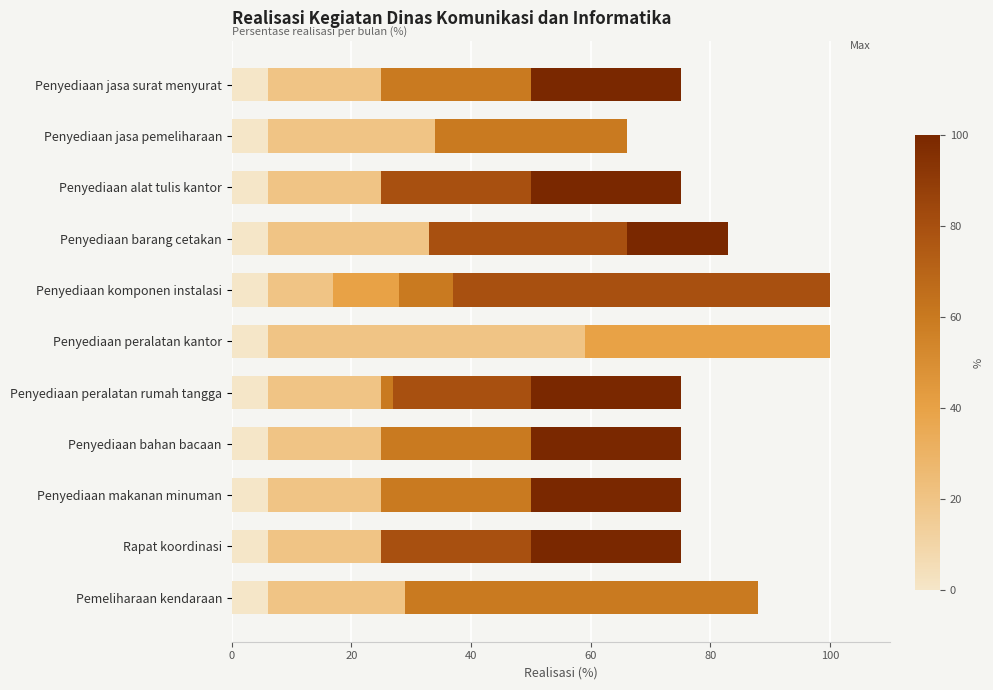

How many distinct data groups are displayed?

6